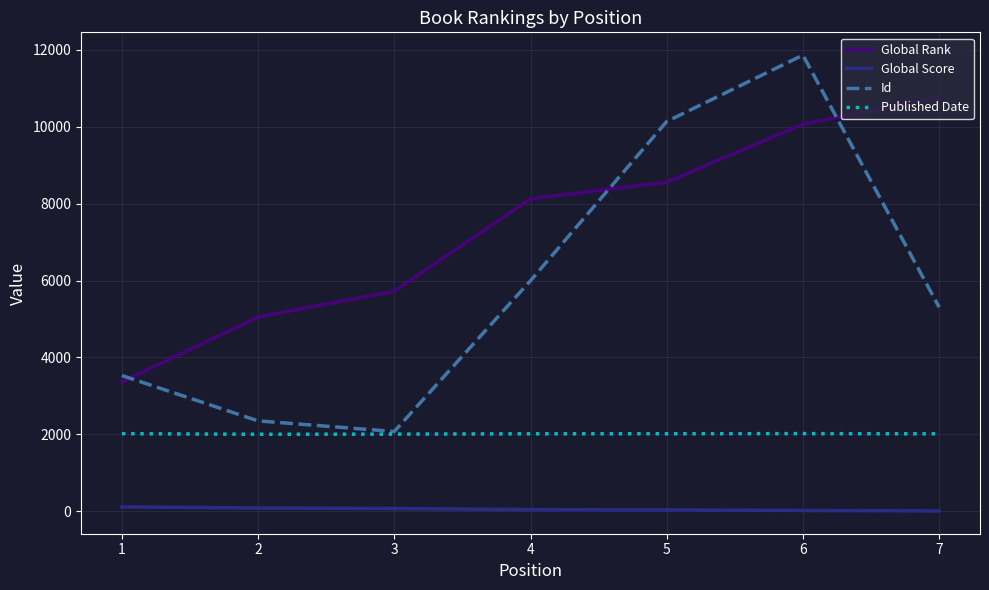

What is the average value of the Published Date series?

2012